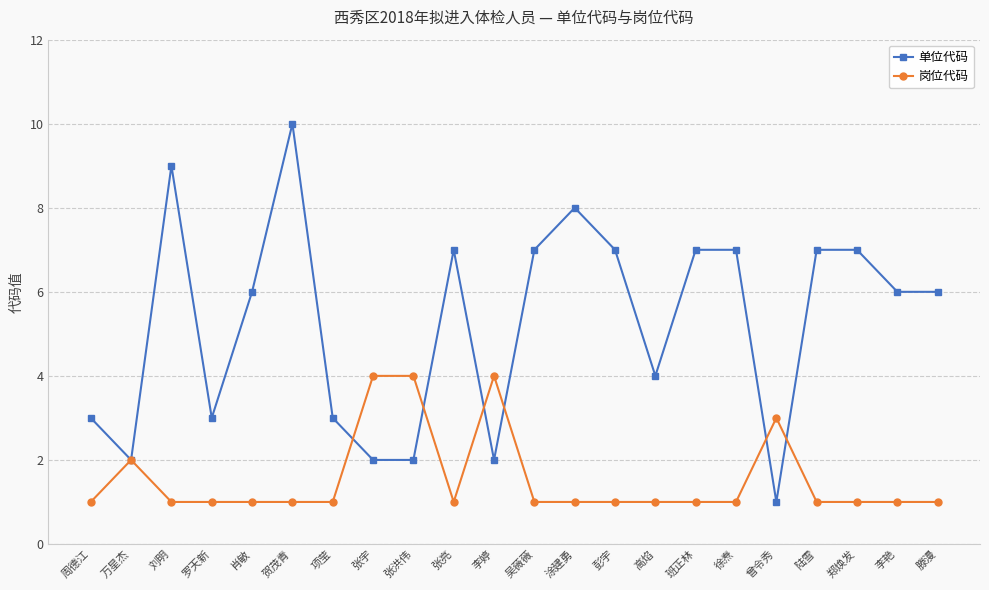

How many lines are shown in the chart?

2